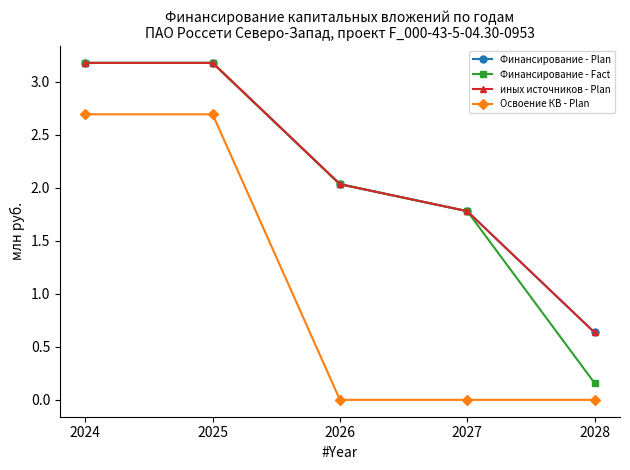

What is the average value of the Освоение КВ - Plan series?

1.1